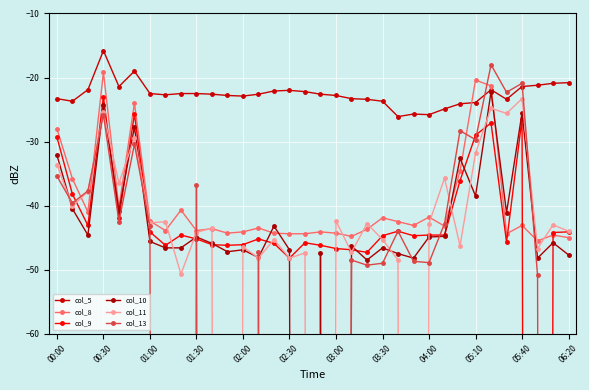

True or false: col_5 has more than 1 points higher than both neighbors.

True